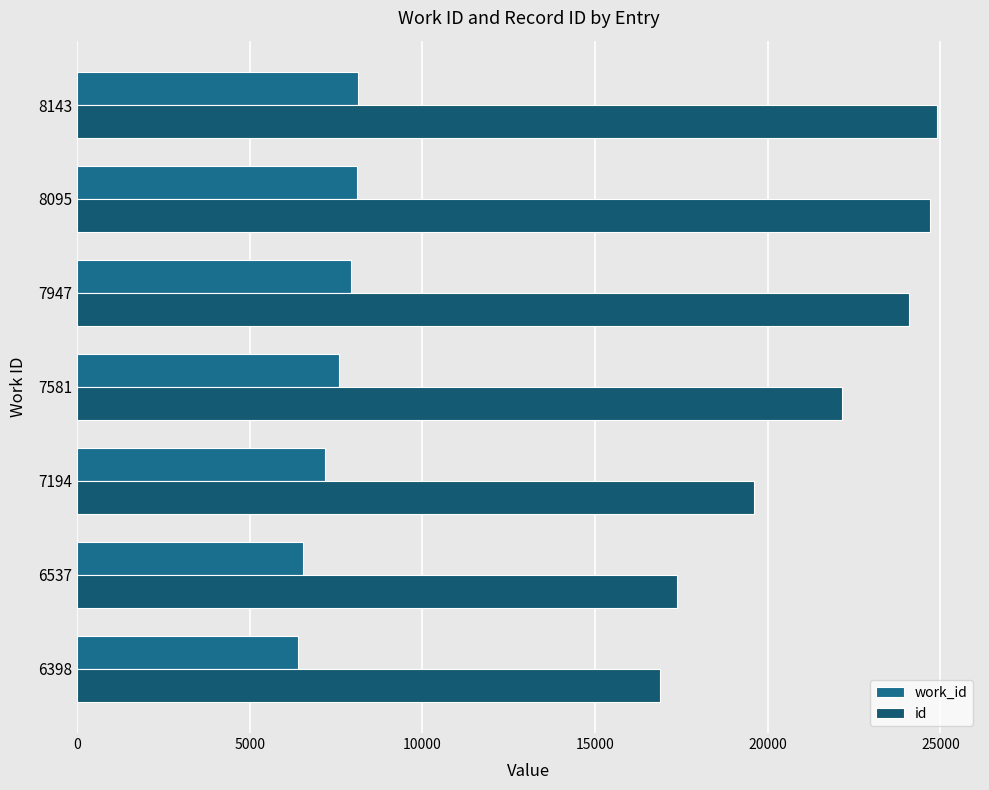

How many distinct data groups are displayed?

2